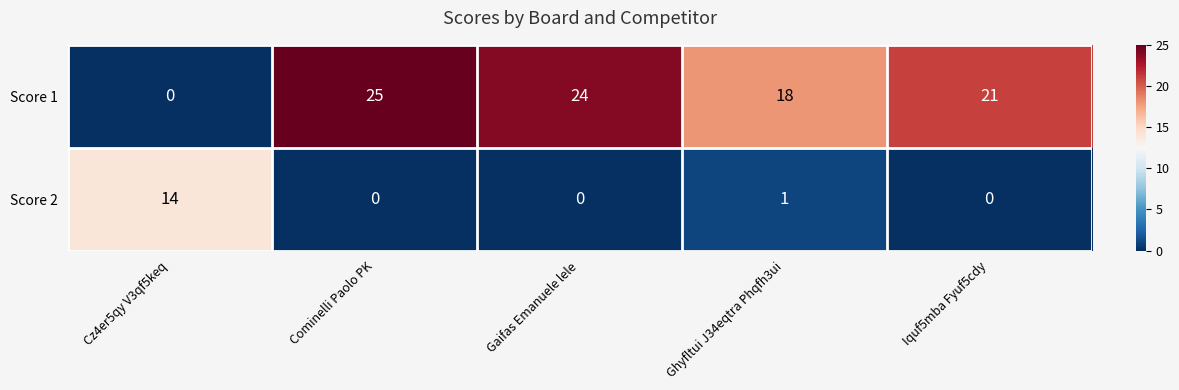

Is it true that Score 2 equals 9 at Gaifas Emanuele lele?

False